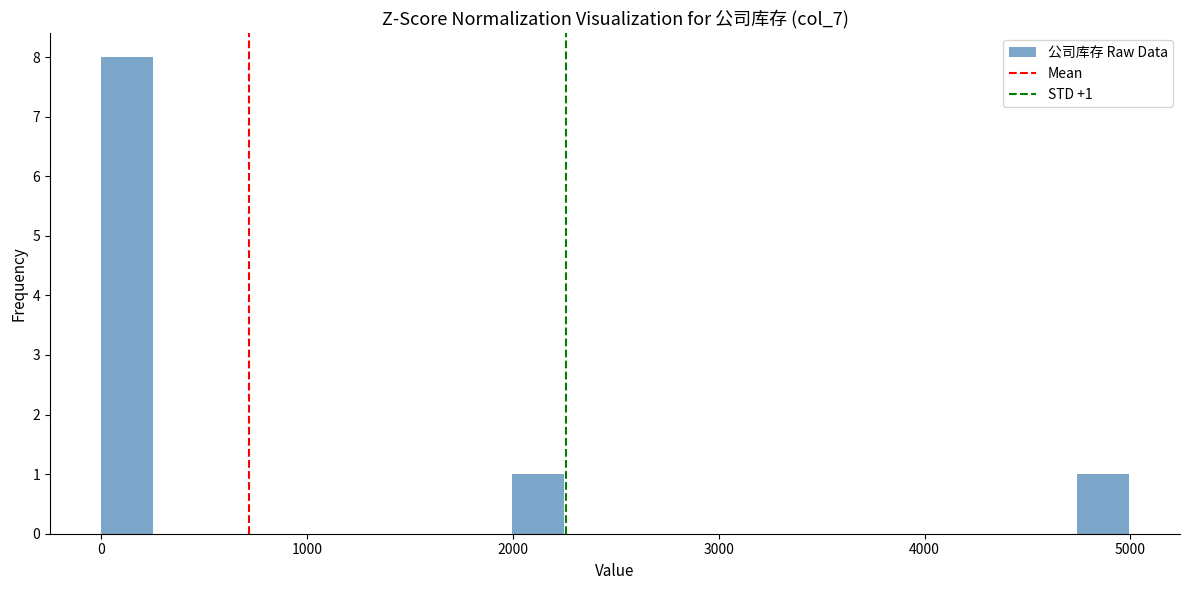

Read against the x-axis, roughly where is the centre of the tallest bar?

100